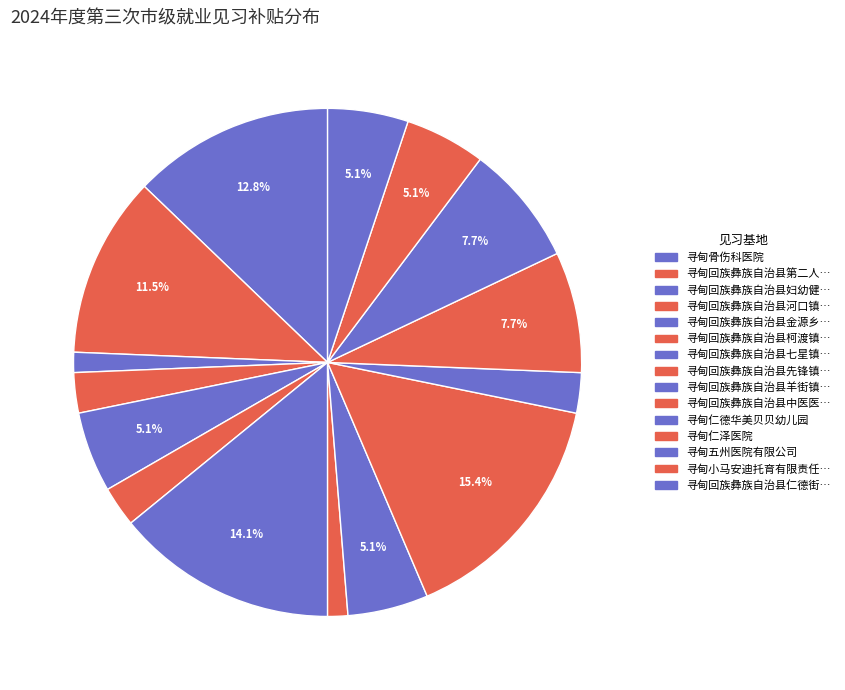

How many slices are in this pie chart?

15